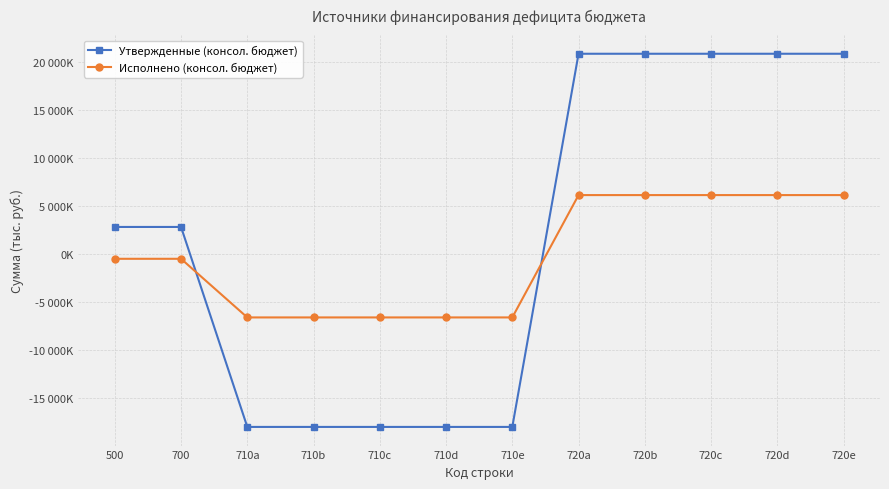

Which series ends up on top after the final intersection of Исполнено (консол. бюджет) and Утвержденные (консол. бюджет)?

Утвержденные (консол. бюджет)